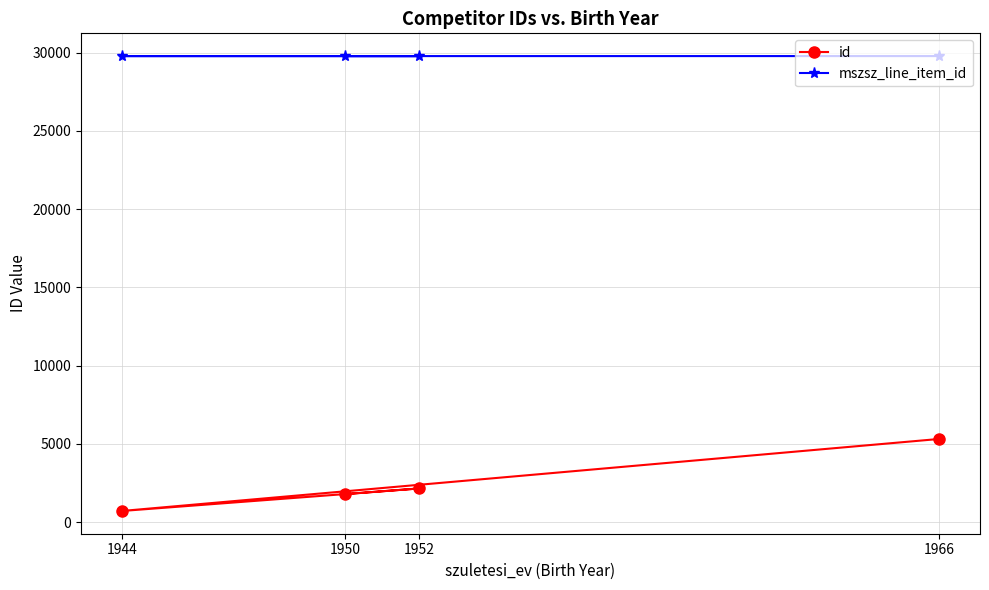

At 1966, list the series in order from smallest to largest.

id, mszsz_line_item_id